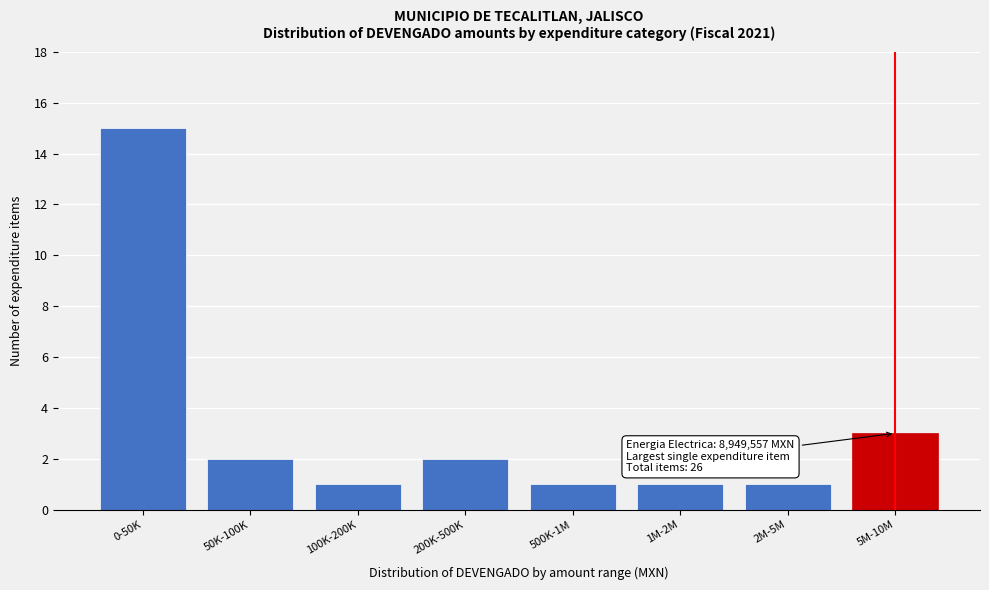

Reading right to left, list all the values displayed in this chart.

5M-10M=3	2M-5M=1	1M-2M=1	500K-1M=1	200K-500K=2	100K-200K=1	50K-100K=2	0-50K=15